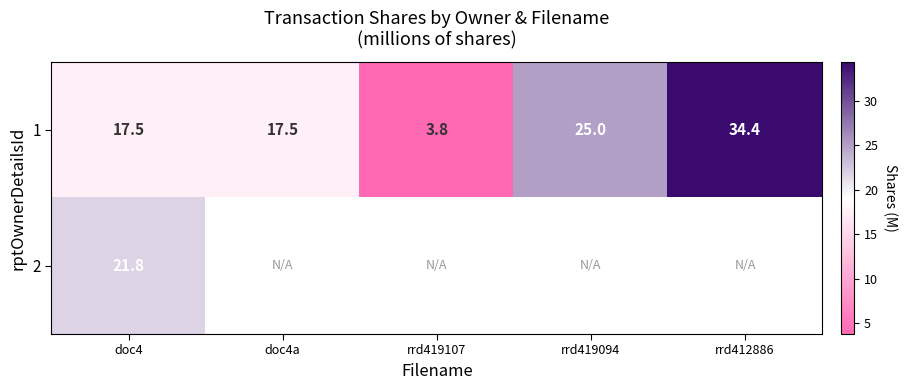

At which category does the chart reach its minimum across all series?

rrd419107